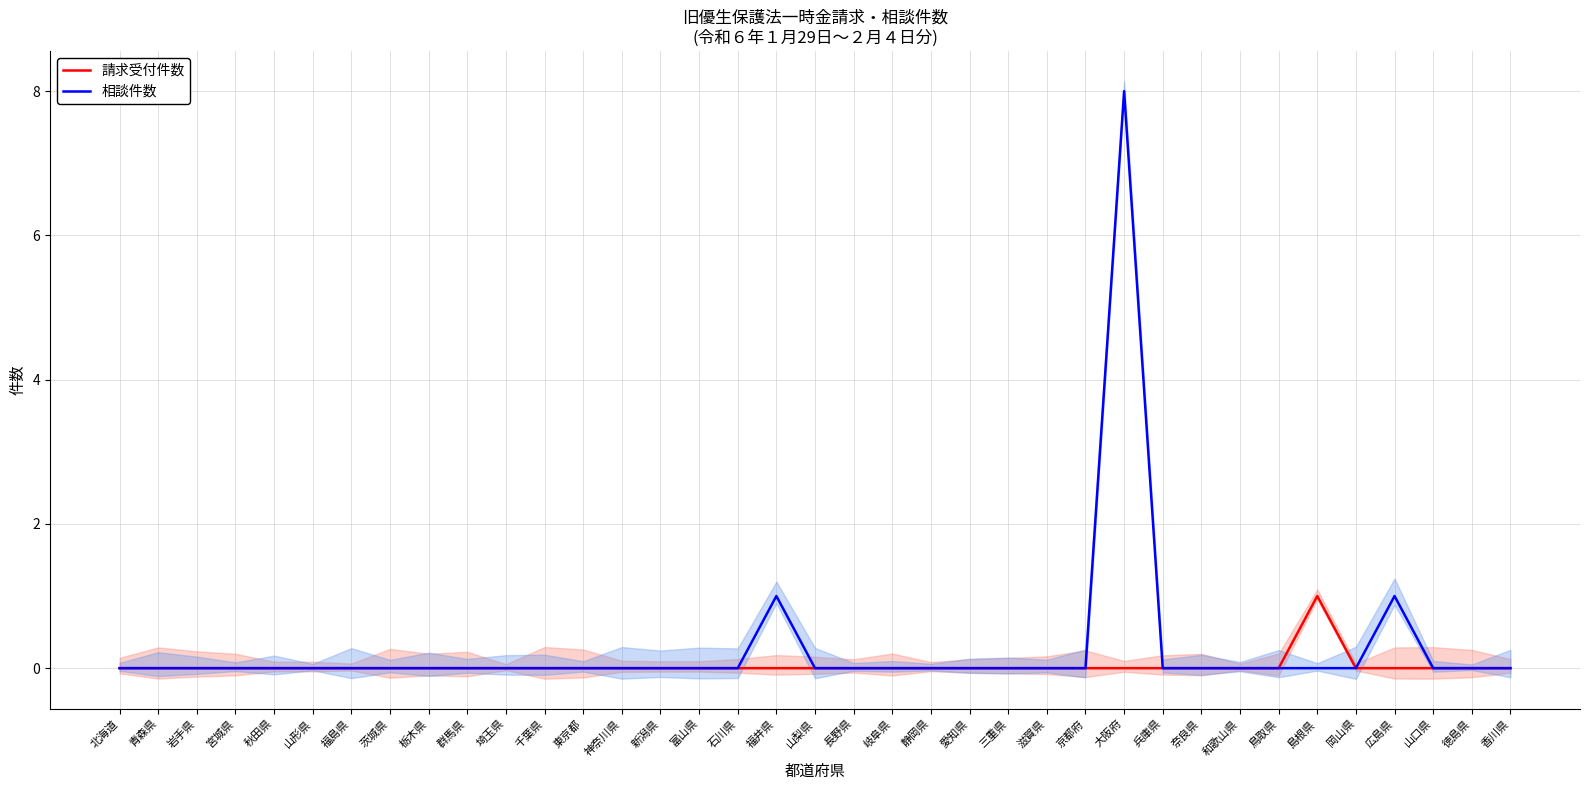

What is the label of the 14th point from the left?

神奈川県